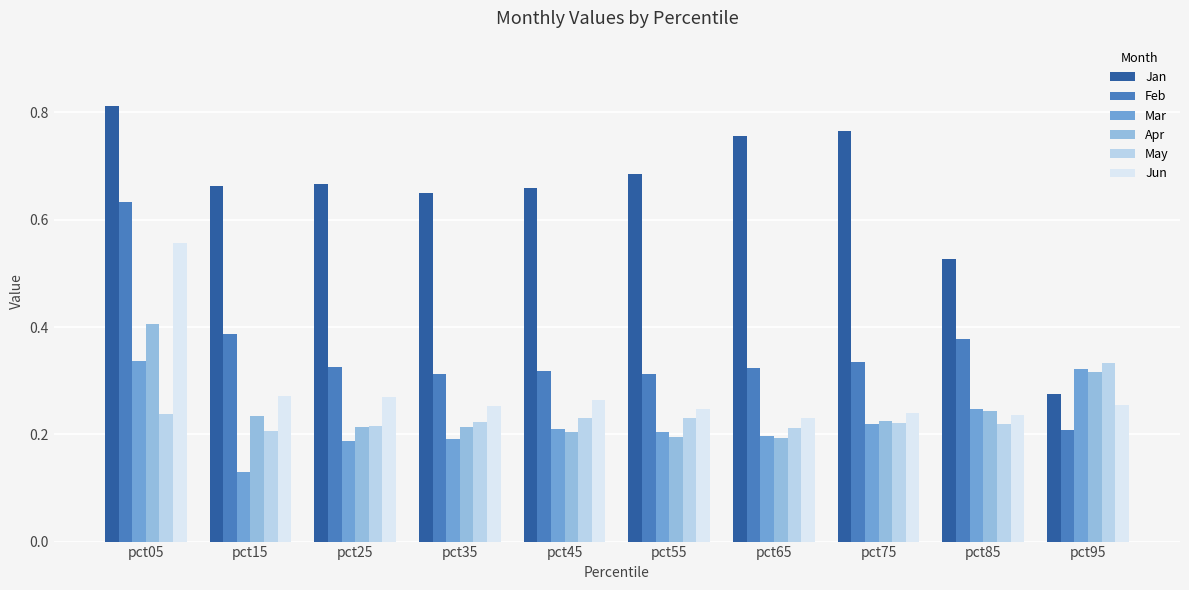

Which category has the highest value in the Apr series?

pct05